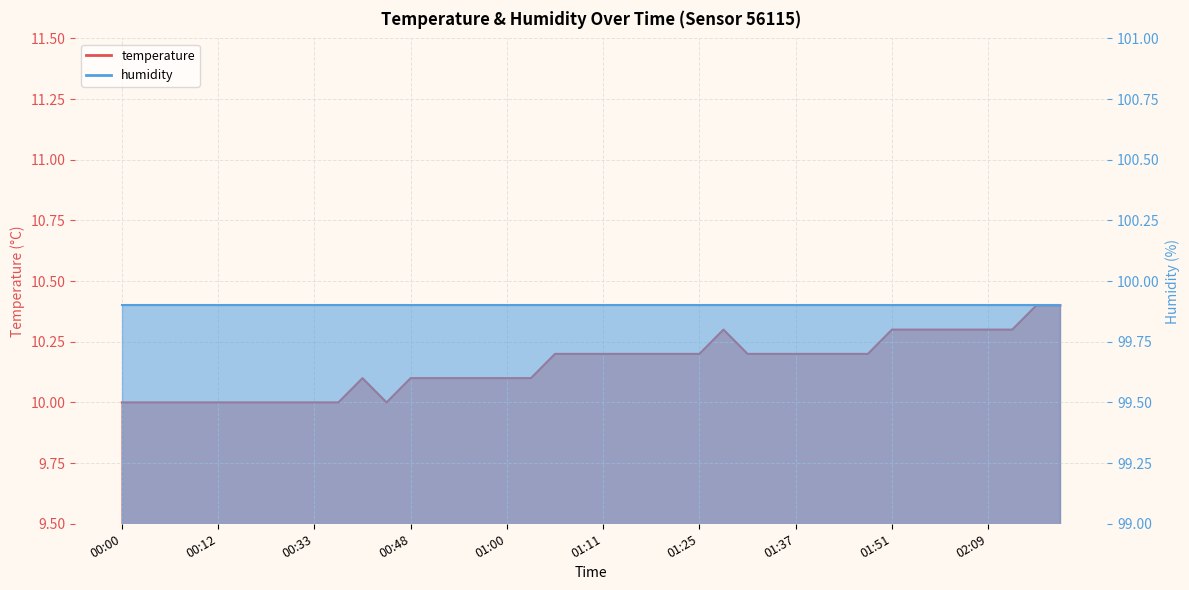

Count the values in the range 10 to 11.

40